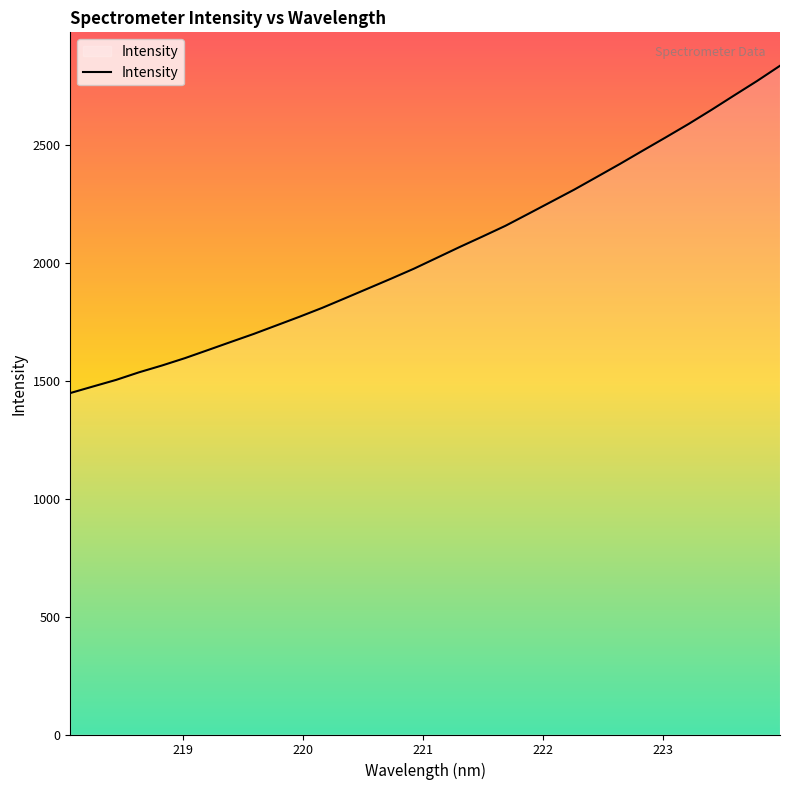

What is the difference between the maximum and minimum values?

1388.8